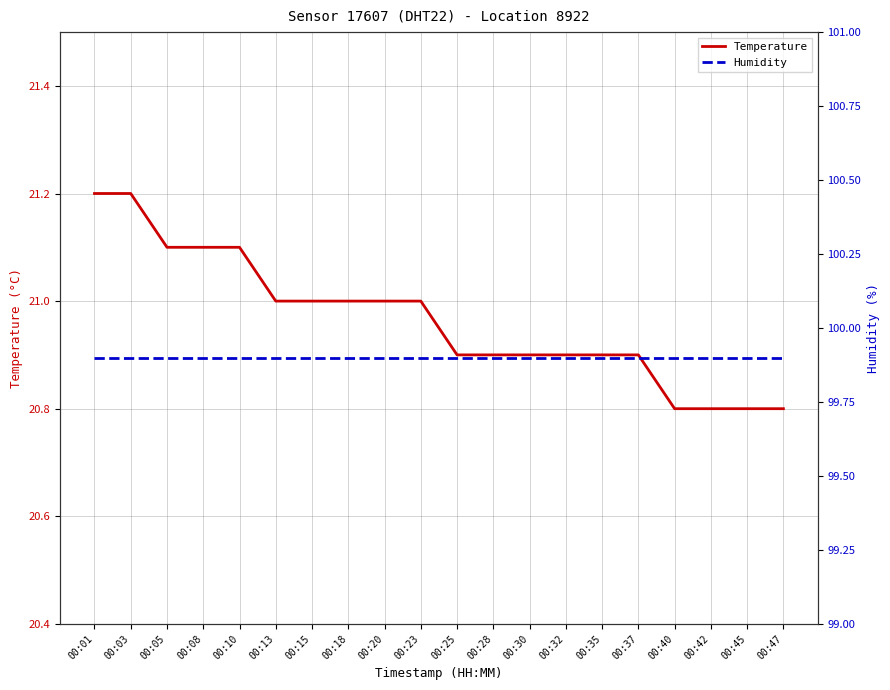

True or false: Humidity and Temperature cross at least once.

False